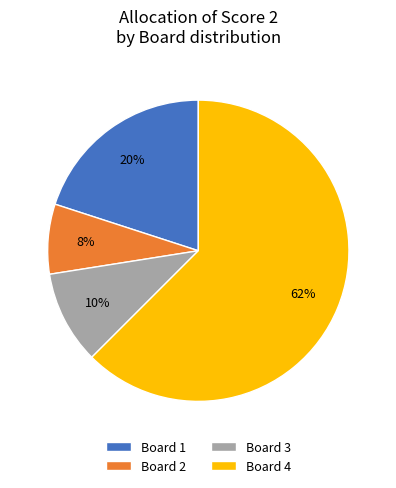

How many segments does this pie chart have?

4